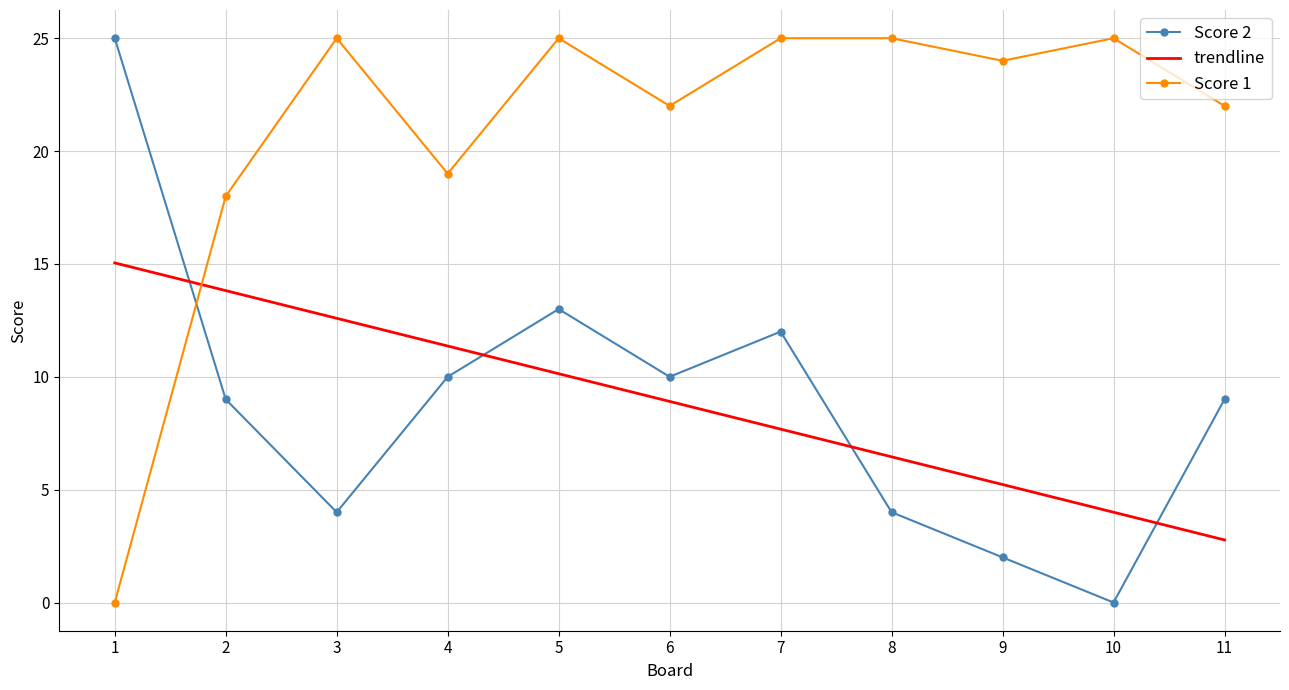

What is the value of the Score 1 point at the 6th from the left?

22